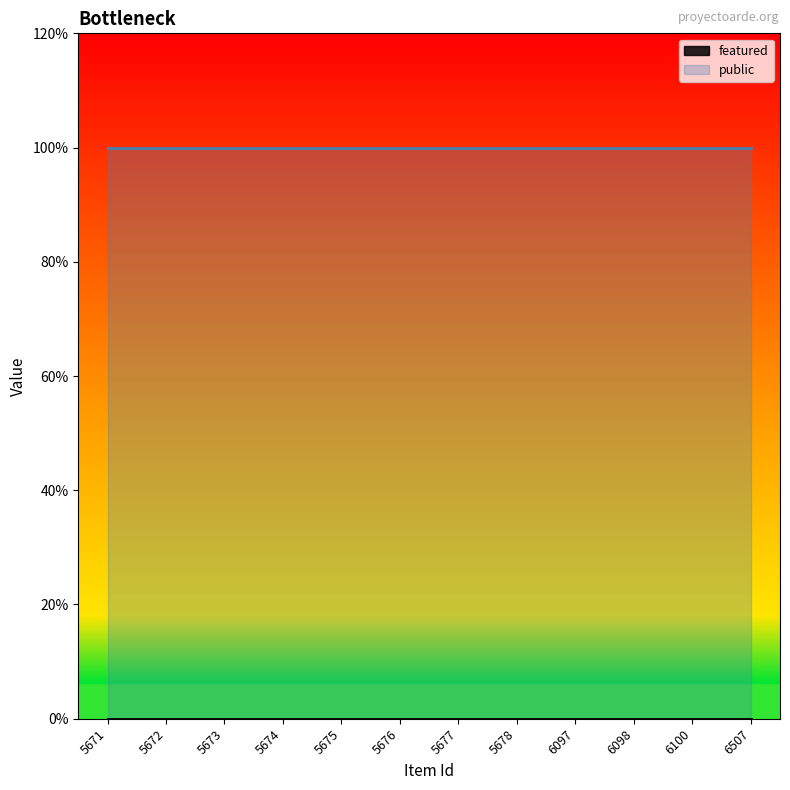

At 6507, list the series in order from largest to smallest.

public, featured